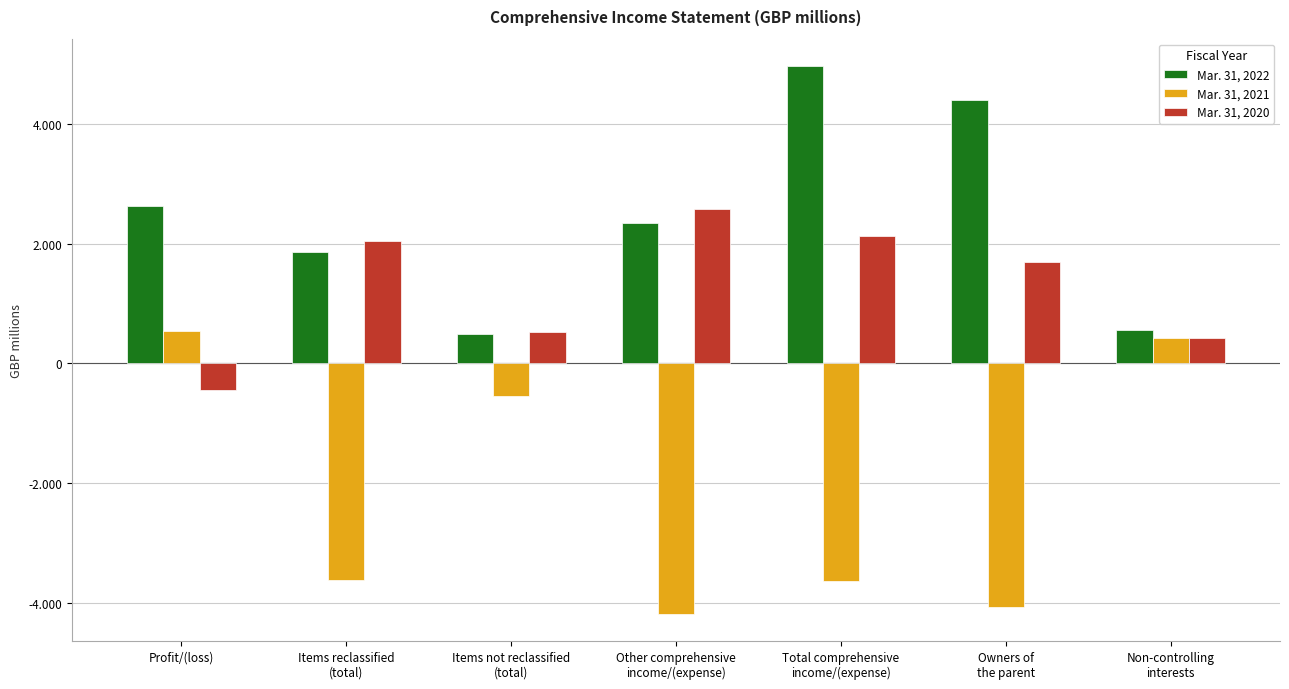

Is it true that Mar. 31, 2020 equals 3633 at Items reclassified
(total)?

False